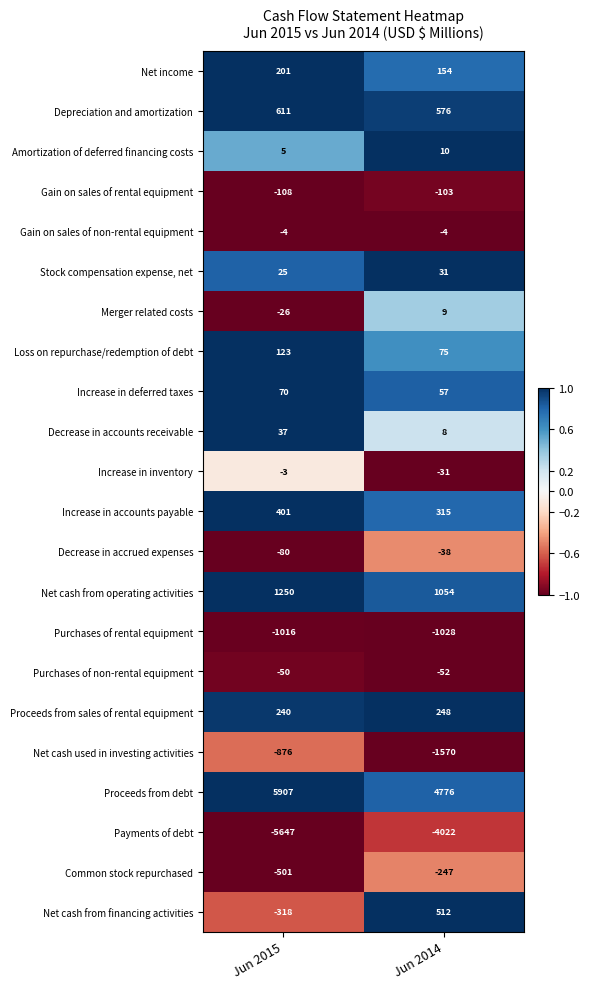

At which label is Proceeds from debt closest to 5341?

Jun 2014